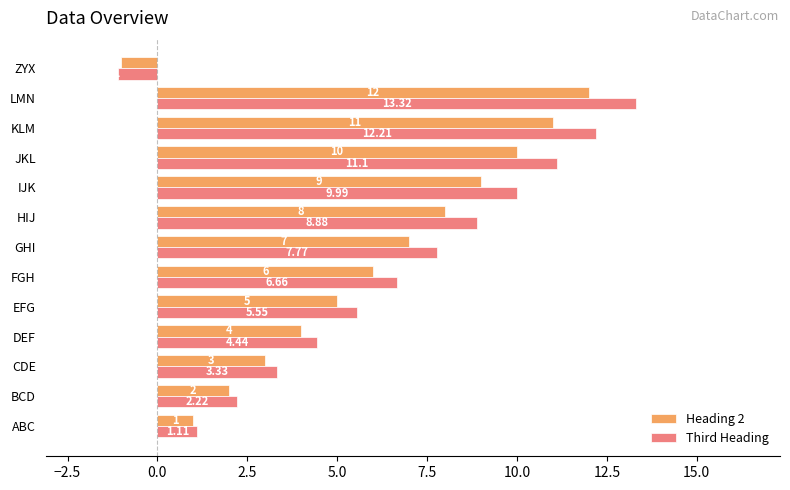

At which label does Heading 2 reach its minimum?

ZYX